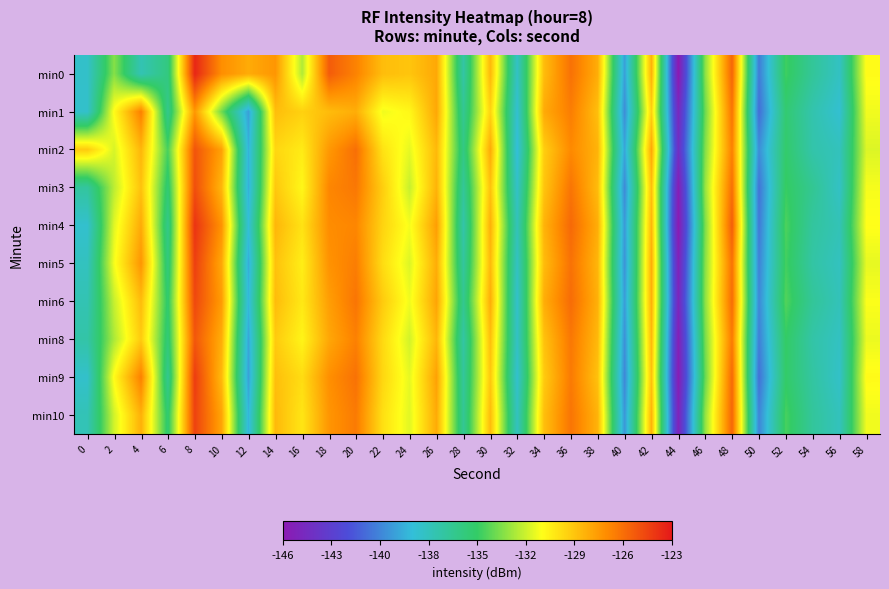

Reading left to right, list all the values displayed in this chart.

min0: 0=-137.9	2=-133.0	4=-137.2	6=-135.5	8=-123.5	10=-127.0	12=-127.9	14=-127.2	16=-132.2	18=-125.3	20=-126.6	22=-128.5	24=-128.8	26=-127.8	28=-136.8	30=-128.4	32=-137.8	34=-128.5	36=-126.0	38=-128.0	40=-139.5	42=-128.1	44=-146.2	46=-132.9	48=-125.6	50=-140.7	52=-134.4	54=-136.3	56=-137.7	58=-130.6
min1: 0=-138.0	2=-130.6	4=-126.5	6=-135.9	8=-127.2	10=-133.4	12=-139.5	14=-128.6	16=-129.2	18=-128.5	20=-128.0	22=-131.0	24=-130.5	26=-127.8	28=-136.1	30=-129.3	32=-138.2	34=-127.9	36=-126.4	38=-128.6	40=-140.1	42=-129.2	44=-145.0	46=-133.5	48=-126.1	50=-141.2	52=-135.0	54=-137.0	56=-138.2	58=-131.0
min2: 0=-129.0	2=-131.5	4=-128.3	6=-134.2	8=-125.0	10=-127.6	12=-138.9	14=-129.4	16=-130.1	18=-127.3	20=-125.9	22=-129.8	24=-131.2	26=-128.4	28=-135.6	30=-127.9	32=-138.5	34=-129.1	36=-126.8	38=-128.2	40=-139.3	42=-127.8	44=-144.5	46=-133.1	48=-126.5	50=-140.1	52=-134.8	54=-136.9	56=-137.5	58=-131.4
min3: 0=-136.5	2=-132.0	4=-128.7	6=-135.1	8=-124.8	10=-128.3	12=-139.0	14=-128.9	16=-130.5	18=-126.7	20=-126.2	22=-129.1	24=-131.8	26=-128.2	28=-136.3	30=-128.7	32=-137.9	34=-128.8	36=-126.1	38=-128.5	40=-140.2	42=-128.6	44=-145.8	46=-132.7	48=-125.9	50=-141.0	52=-134.5	54=-136.1	56=-137.8	58=-130.9
min4: 0=-138.1	2=-131.3	4=-127.9	6=-135.8	8=-123.9	10=-127.1	12=-138.4	14=-128.3	16=-129.8	18=-126.9	20=-126.7	22=-129.3	24=-130.9	26=-127.5	28=-136.9	30=-128.1	32=-137.4	34=-128.2	36=-125.7	38=-128.0	40=-139.7	42=-128.3	44=-146.1	46=-133.2	48=-125.3	50=-140.8	52=-134.1	54=-136.5	56=-137.3	58=-130.7
min5: 0=-137.6	2=-130.9	4=-127.2	6=-135.4	8=-124.3	10=-127.8	12=-139.1	14=-128.7	16=-130.2	18=-127.1	20=-126.4	22=-129.6	24=-131.4	26=-128.0	28=-136.5	30=-128.4	32=-137.7	34=-128.5	36=-126.0	38=-128.3	40=-139.9	42=-128.0	44=-145.5	46=-133.0	48=-126.0	50=-140.5	52=-134.3	54=-136.7	56=-137.6	58=-131.2
min6: 0=-137.2	2=-131.8	4=-128.5	6=-134.9	8=-124.6	10=-127.4	12=-138.7	14=-128.5	16=-130.0	18=-127.5	20=-126.1	22=-129.0	24=-131.0	26=-127.7	28=-136.0	30=-128.0	32=-138.0	34=-128.0	36=-125.8	38=-128.1	40=-139.6	42=-128.1	44=-145.2	46=-132.9	48=-125.8	50=-140.3	52=-134.0	54=-136.3	56=-137.4	58=-130.8
min8: 0=-136.8	2=-132.3	4=-129.0	6=-135.2	8=-125.1	10=-128.0	12=-139.3	14=-129.0	16=-130.4	18=-127.8	20=-126.5	22=-129.5	24=-131.6	26=-128.3	28=-136.7	30=-128.6	32=-137.8	34=-128.7	36=-126.2	38=-128.4	40=-140.0	42=-128.4	44=-145.7	46=-133.3	48=-126.3	50=-140.6	52=-134.6	54=-136.8	56=-137.7	58=-131.1
min9: 0=-138.0	2=-130.6	4=-126.5	6=-136.0	8=-124.2	10=-128.4	12=-139.5	14=-128.6	16=-129.6	18=-127.0	20=-126.0	22=-129.4	24=-131.2	26=-127.6	28=-136.4	30=-128.9	32=-138.1	34=-129.0	36=-126.3	38=-128.7	40=-140.3	42=-128.7	44=-145.9	46=-133.6	48=-125.7	50=-141.1	52=-134.7	54=-136.6	56=-137.9	58=-130.6
min10: 0=-137.3	2=-131.6	4=-128.1	6=-135.0	8=-124.4	10=-127.7	12=-138.8	14=-128.4	16=-129.9	18=-127.2	20=-126.3	22=-129.7	24=-131.3	26=-127.9	28=-136.2	30=-128.5	32=-137.6	34=-128.6	36=-126.1	38=-128.2	40=-139.8	42=-128.2	44=-145.4	46=-132.8	48=-125.6	50=-140.4	52=-134.2	54=-136.4	56=-137.5	58=-131.0